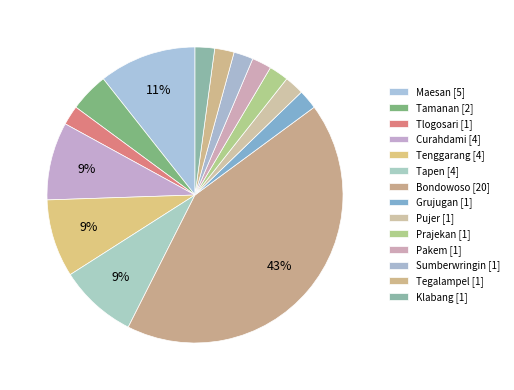

Does any single category account for the majority?

No